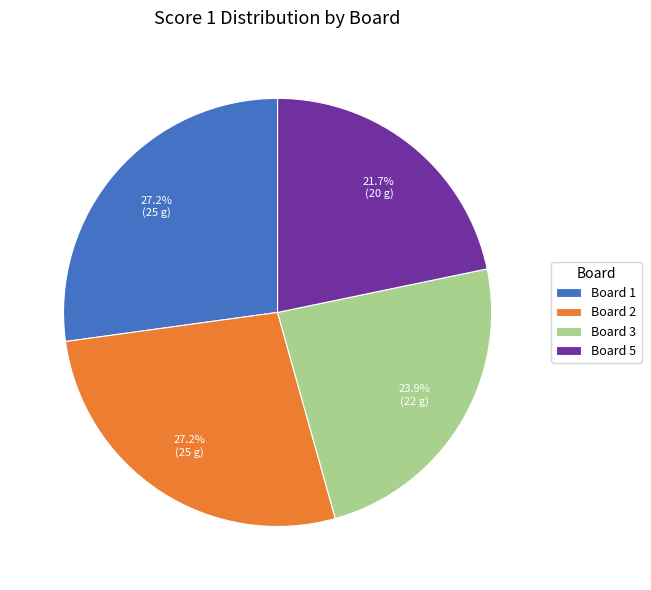

What is the total percentage of Board 5 and Board 2?

48.9%